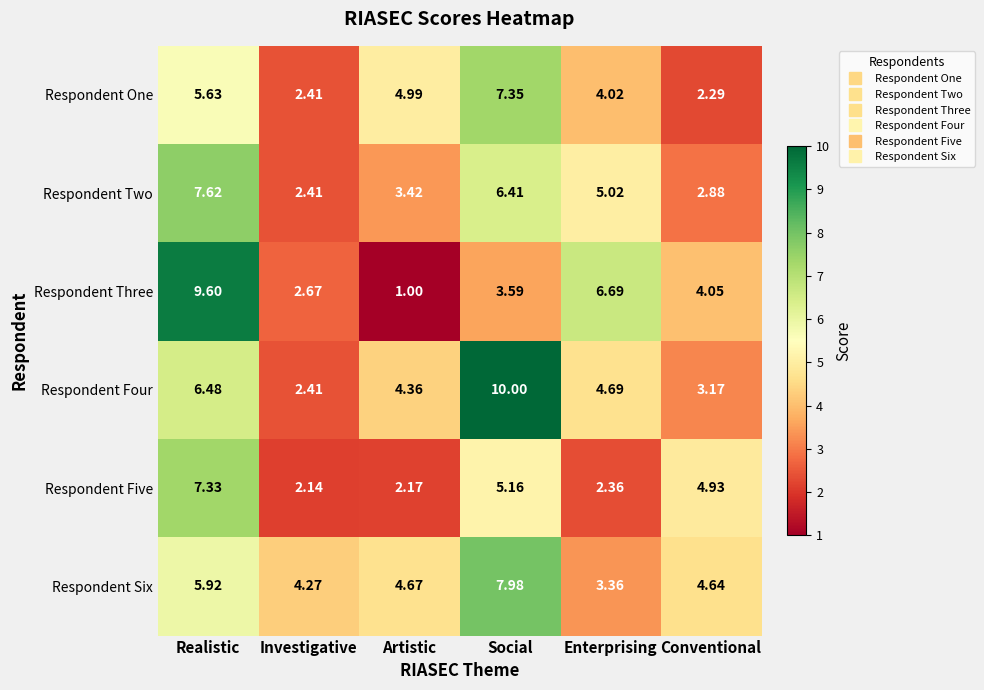

Which series changed the most between Social and Conventional?

Respondent Four